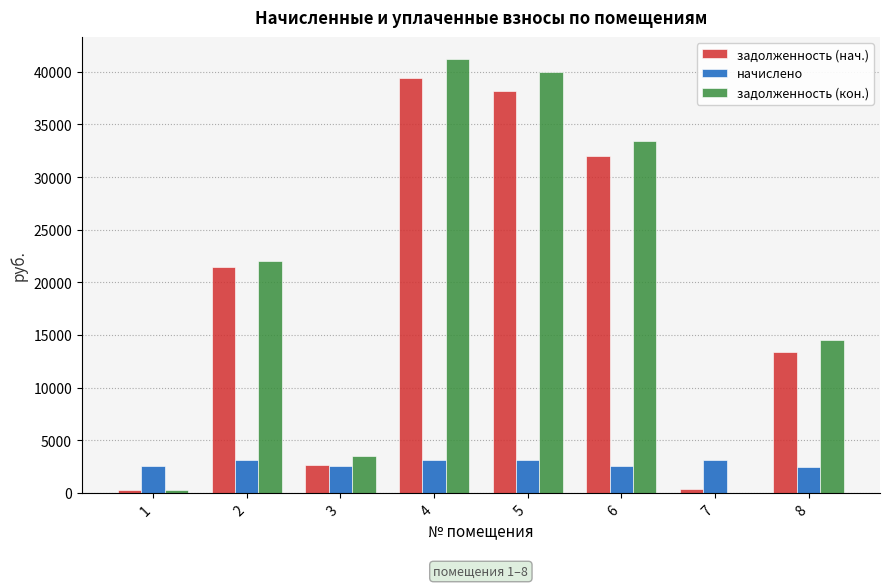

What is the greatest value displayed?

41248.9